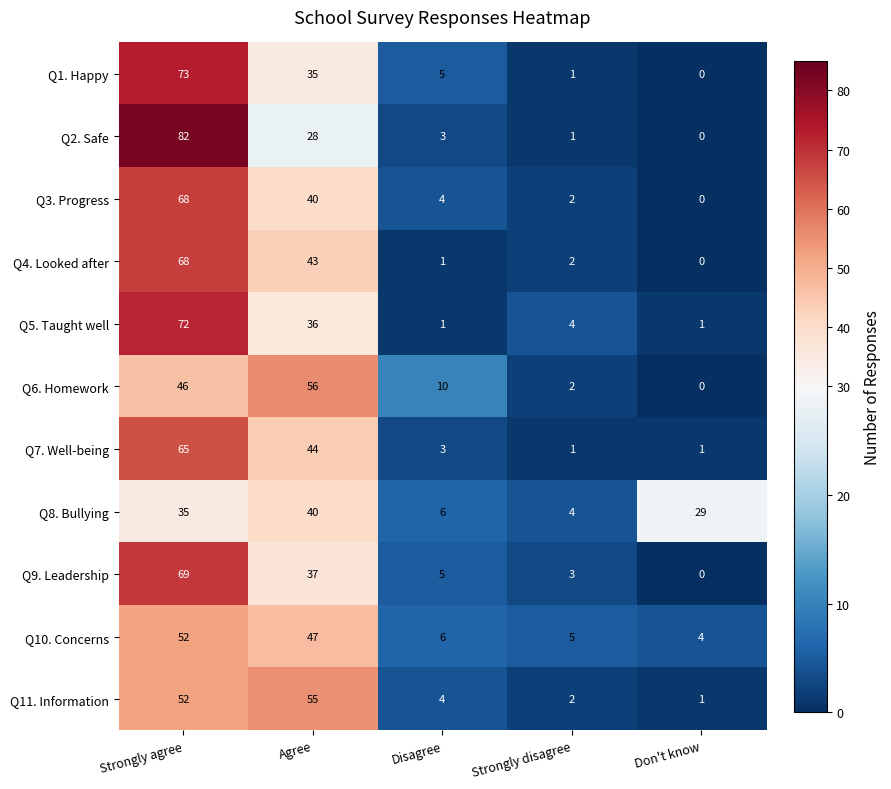

What is the sum of all Q5. Taught well values?

114